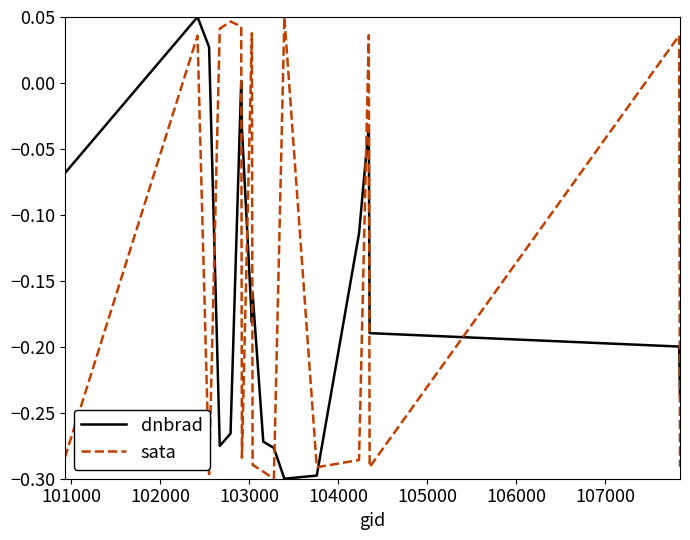

True or false: sata and dnbrad intersect in this chart.

True